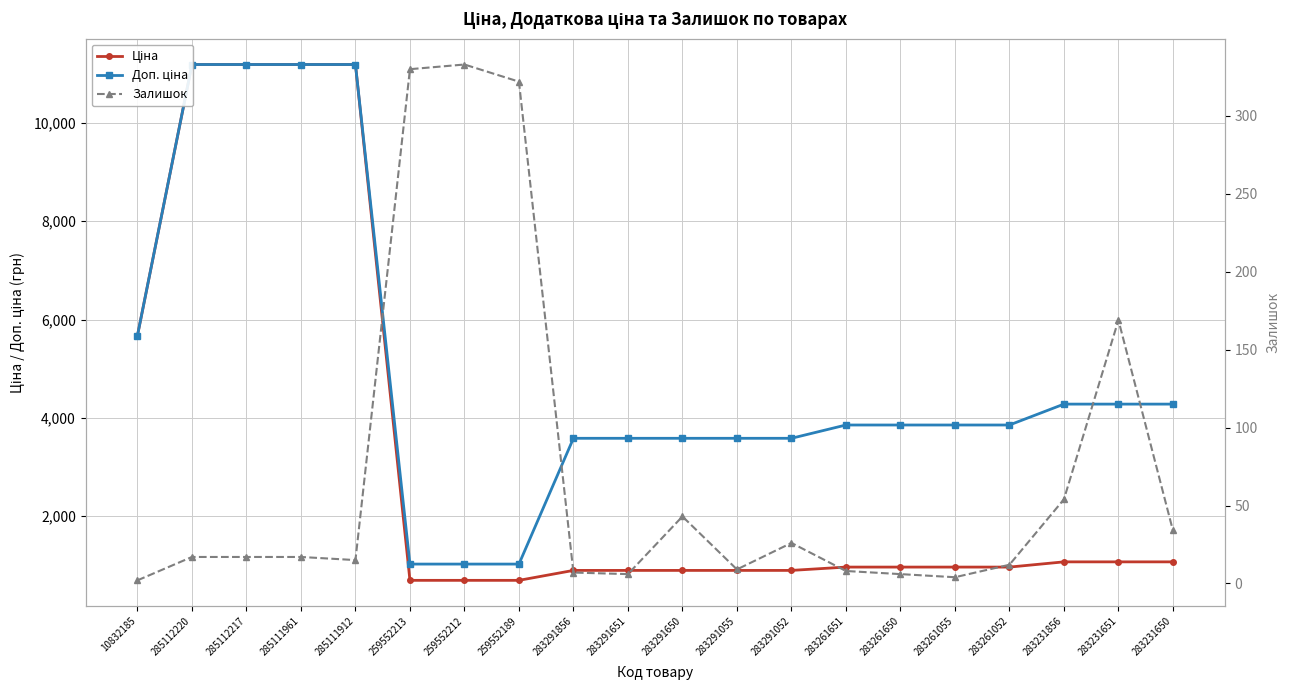

Which category has the lowest value in the Залишок series?

10832185